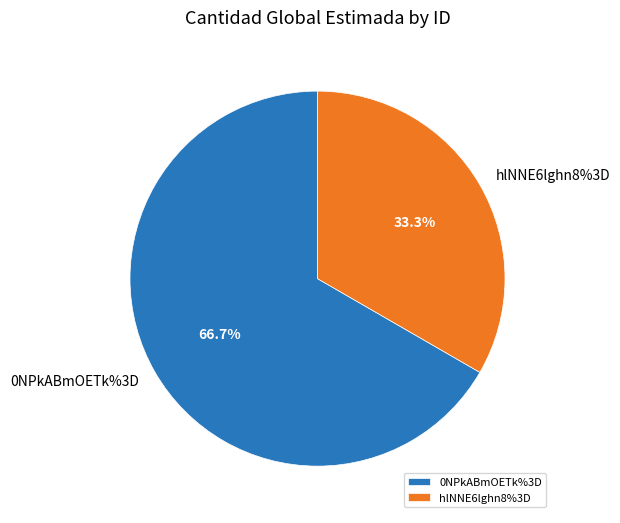

The hlNNE6lghn8%3D slice represents 33% of the pie. True or false?

True